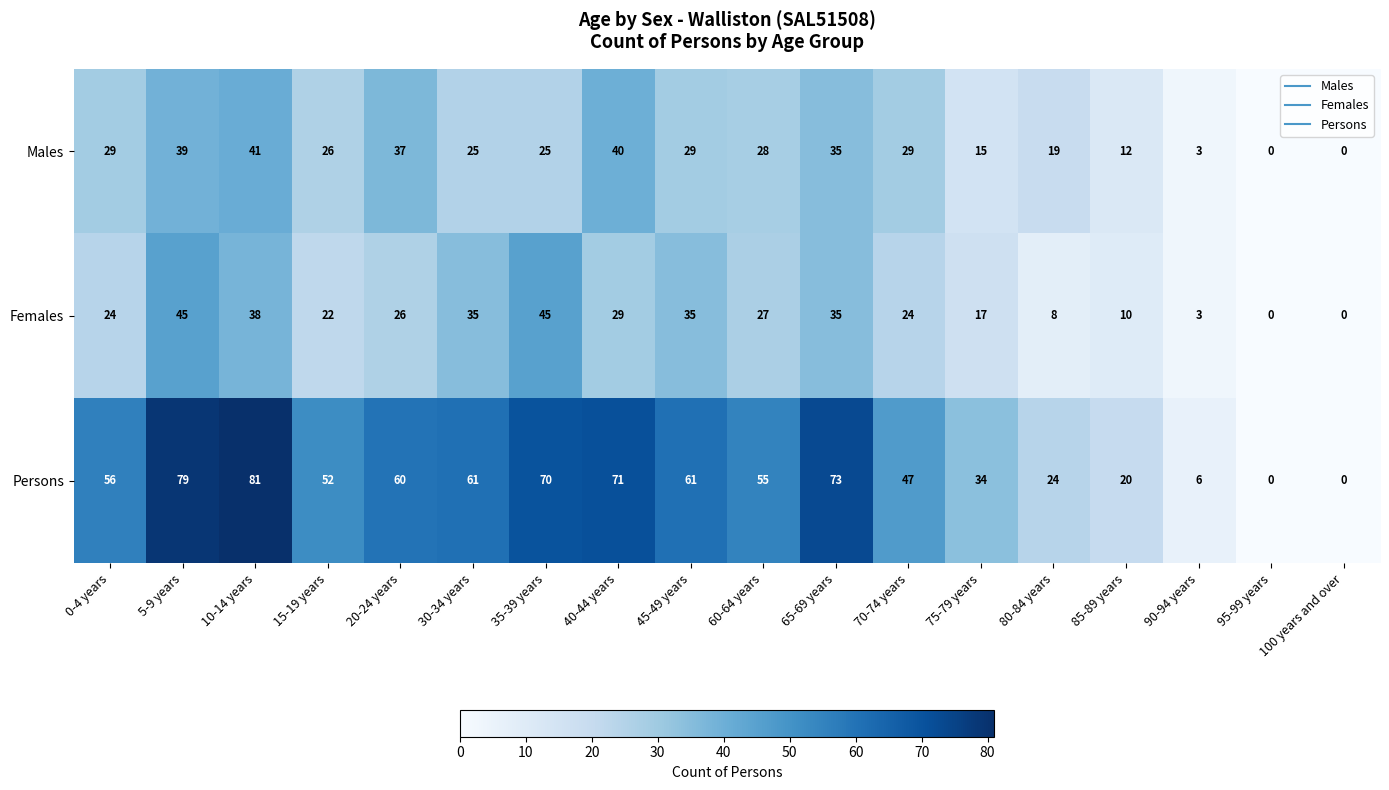

Read the Persons value at 5-9 years, to the nearest 10.

80